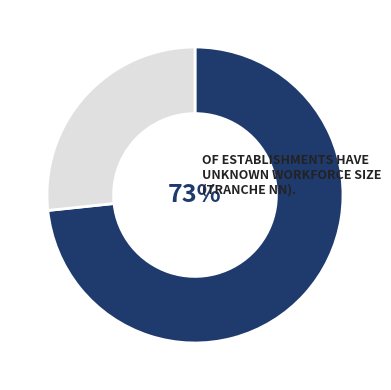

To the nearest percent, what is the average slice percentage?

50%